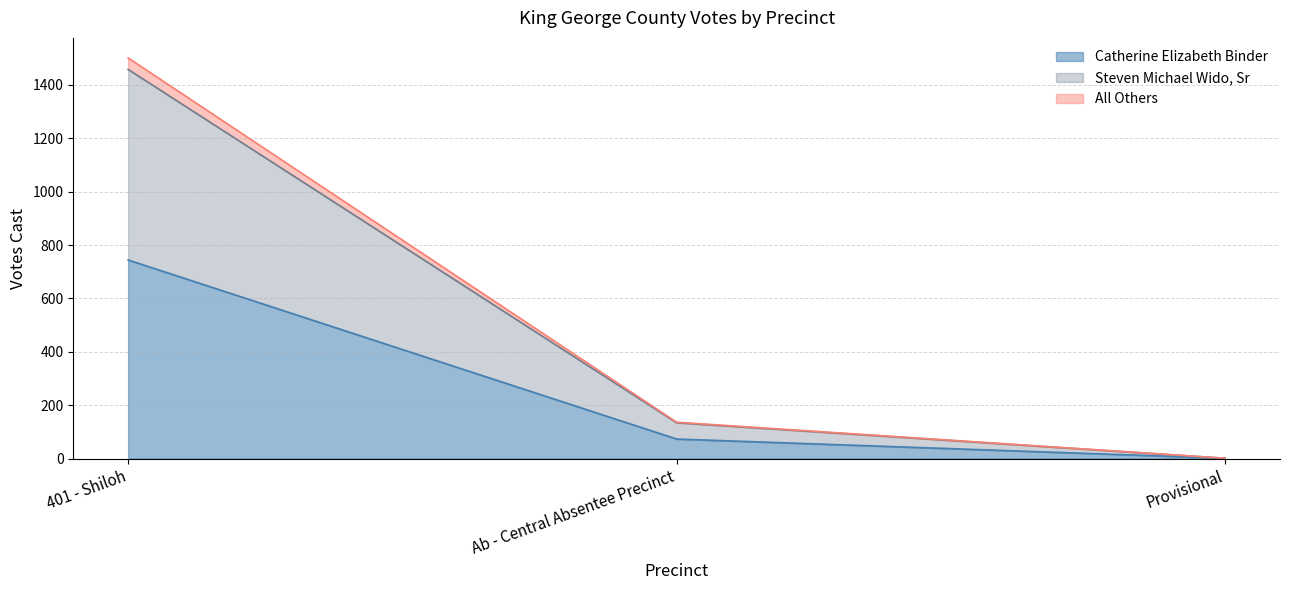

At which label does Catherine Elizabeth Binder reach its peak?

401 - Shiloh